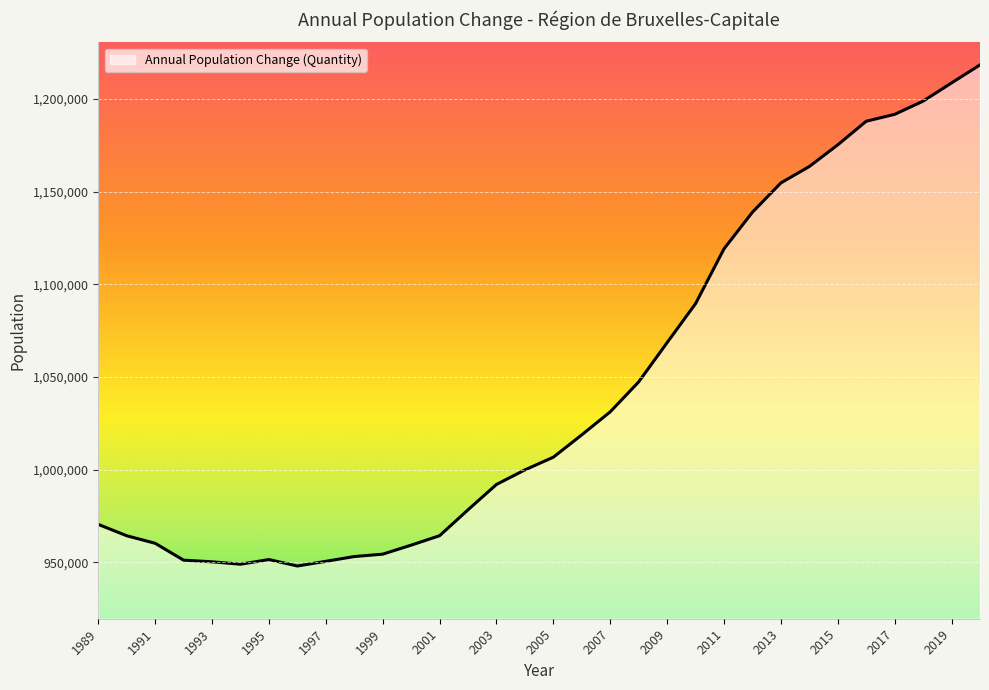

What is the minimum value shown in the chart?

948087